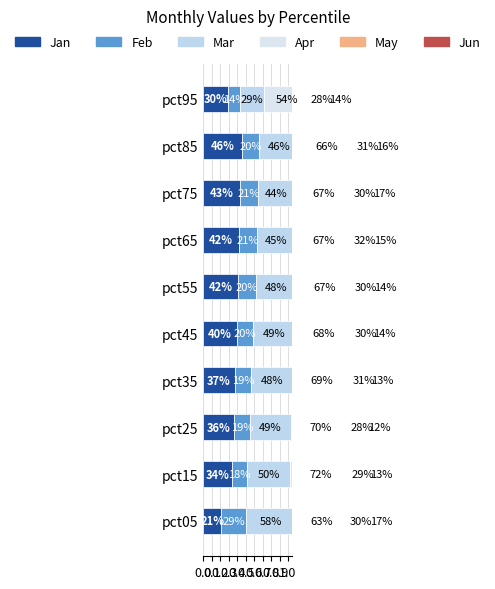

Does the chart contain any negative values?

No